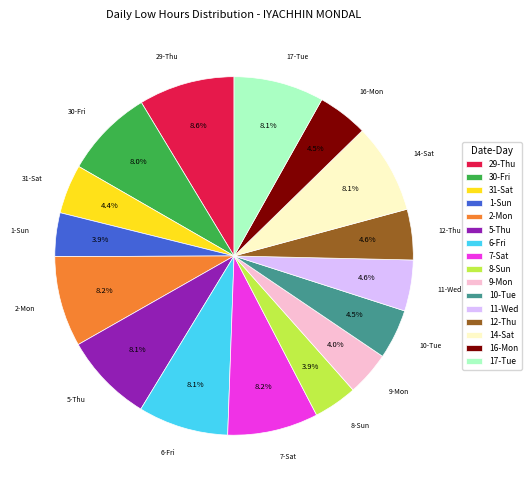

How many slices are in this pie chart?

16